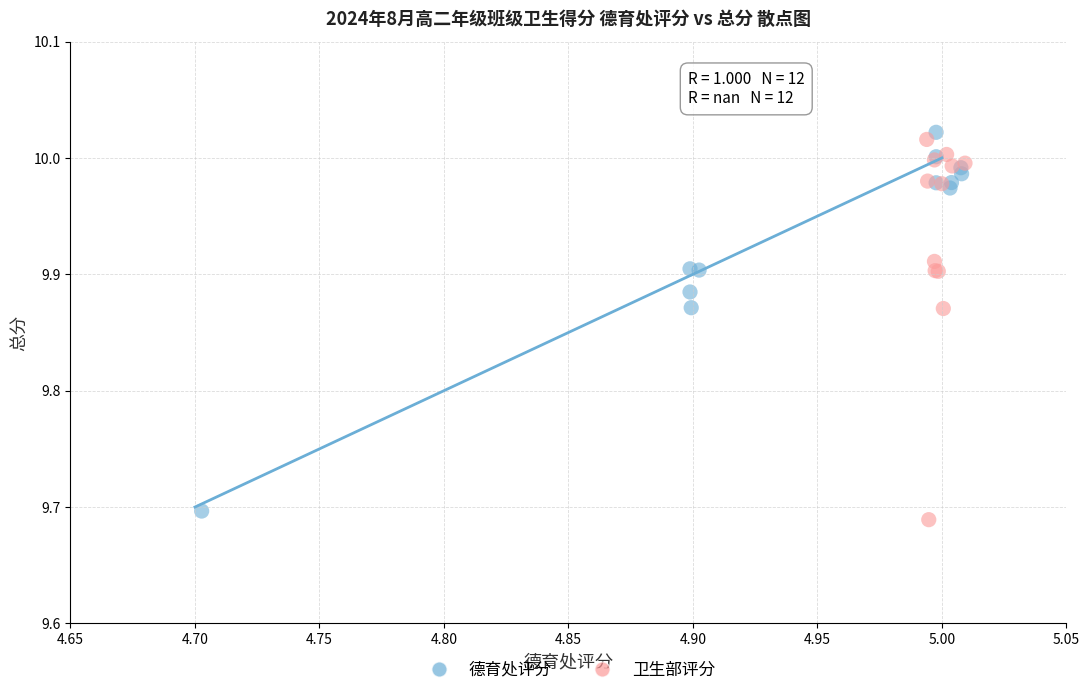

Which series contains the highest Y value?

德育处评分